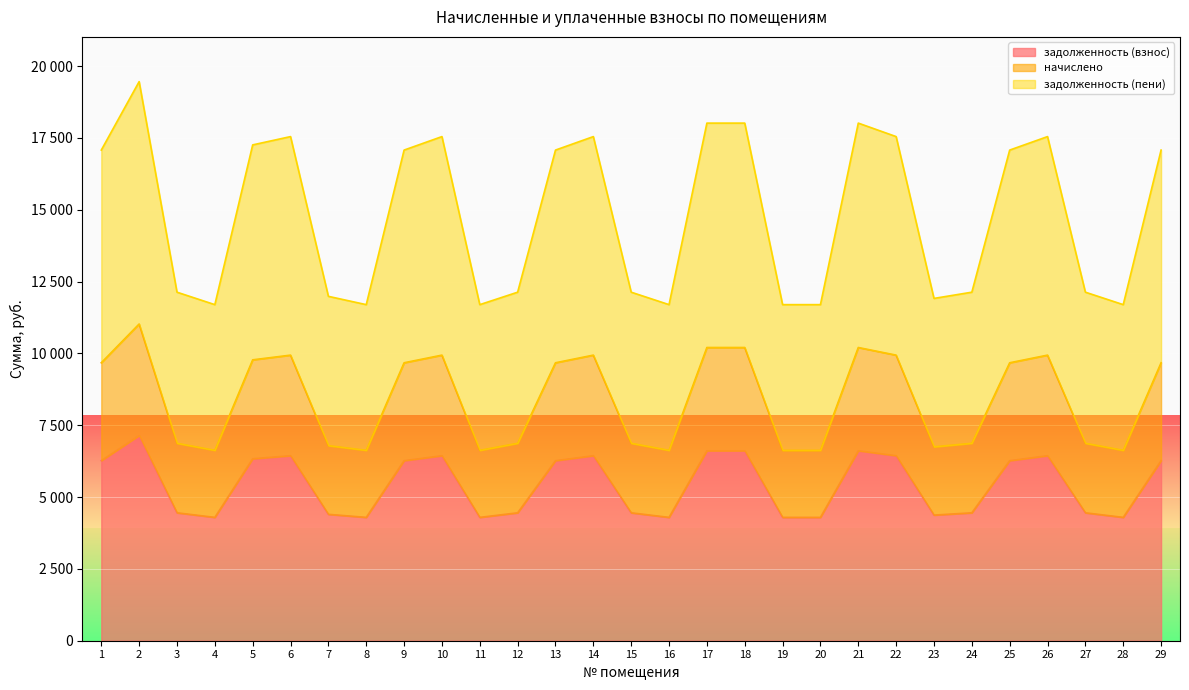

Which series has the largest range (max minus min)?

задолженность (пени)